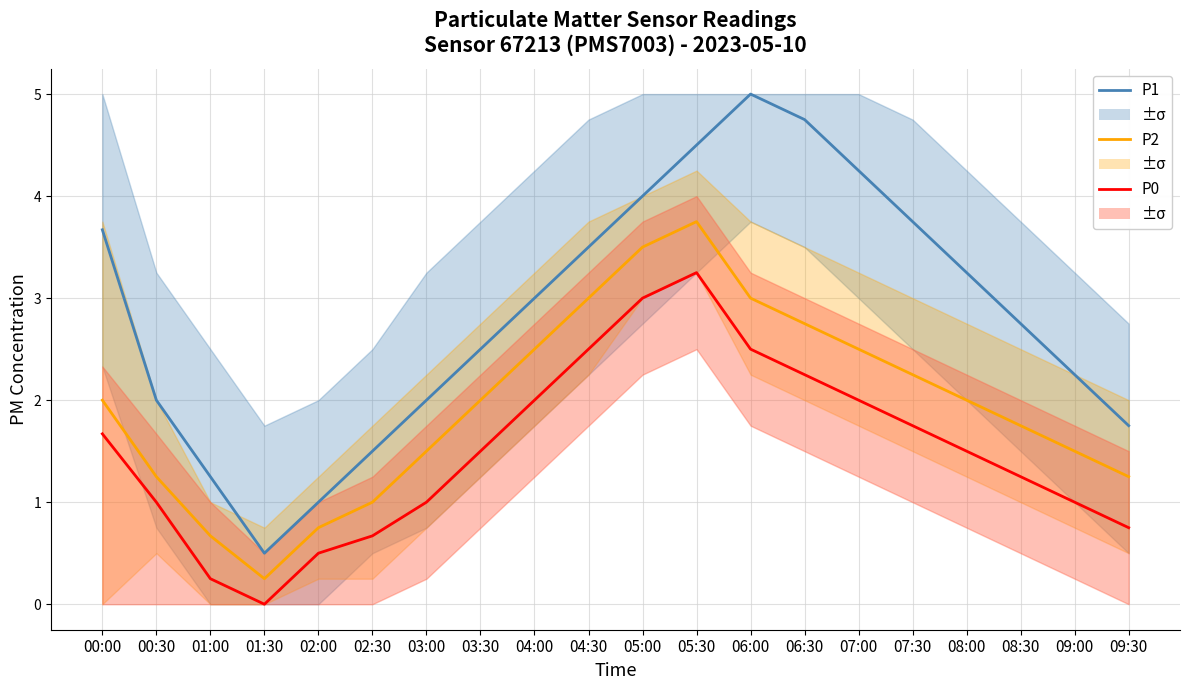

Which series changed the most between 05:00 and 06:00?

P1